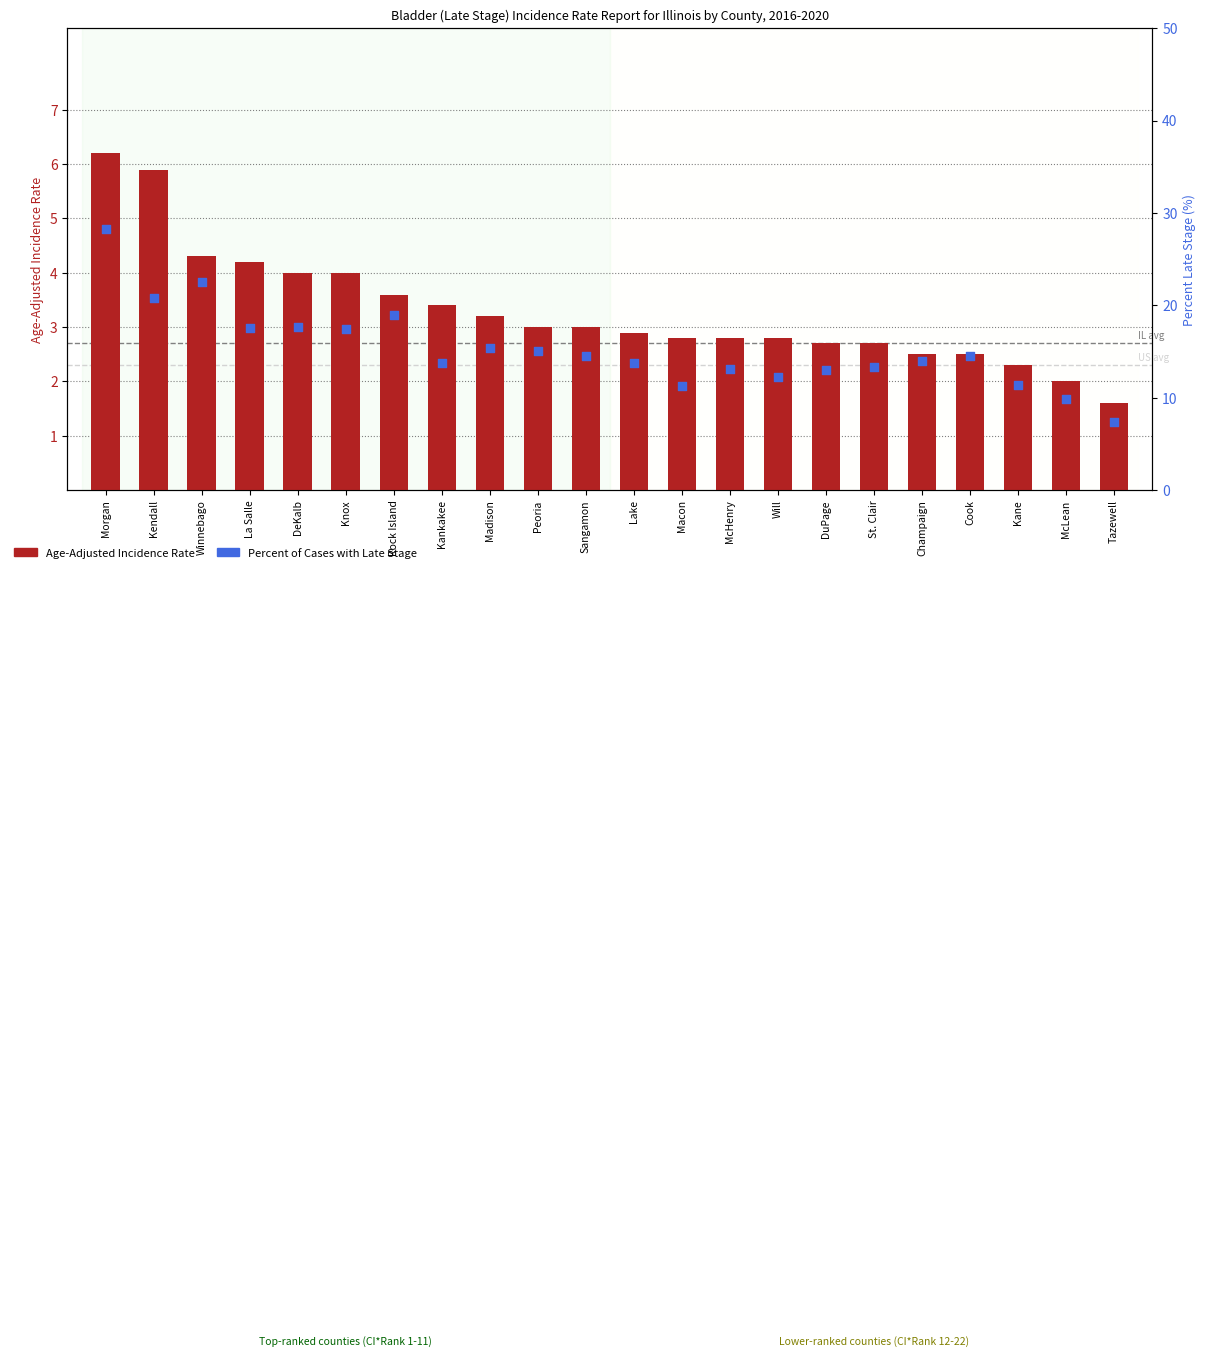

Is the value of Percent of Cases with Late Stage at La Salle greater than the value of Age-Adjusted Incidence Rate at McHenry?

Yes